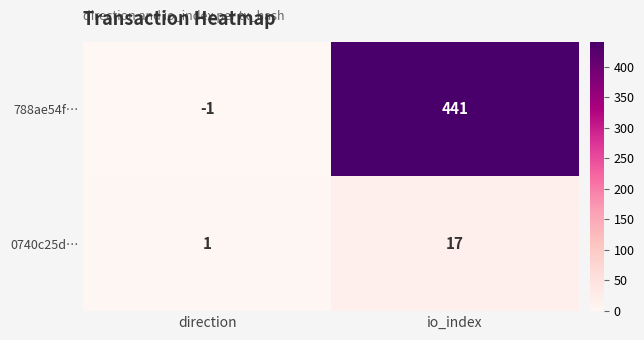

Reading left to right, what are all the values shown in this chart?

788ae54f…: direction=-1	io_index=441
0740c25d…: direction=1	io_index=17